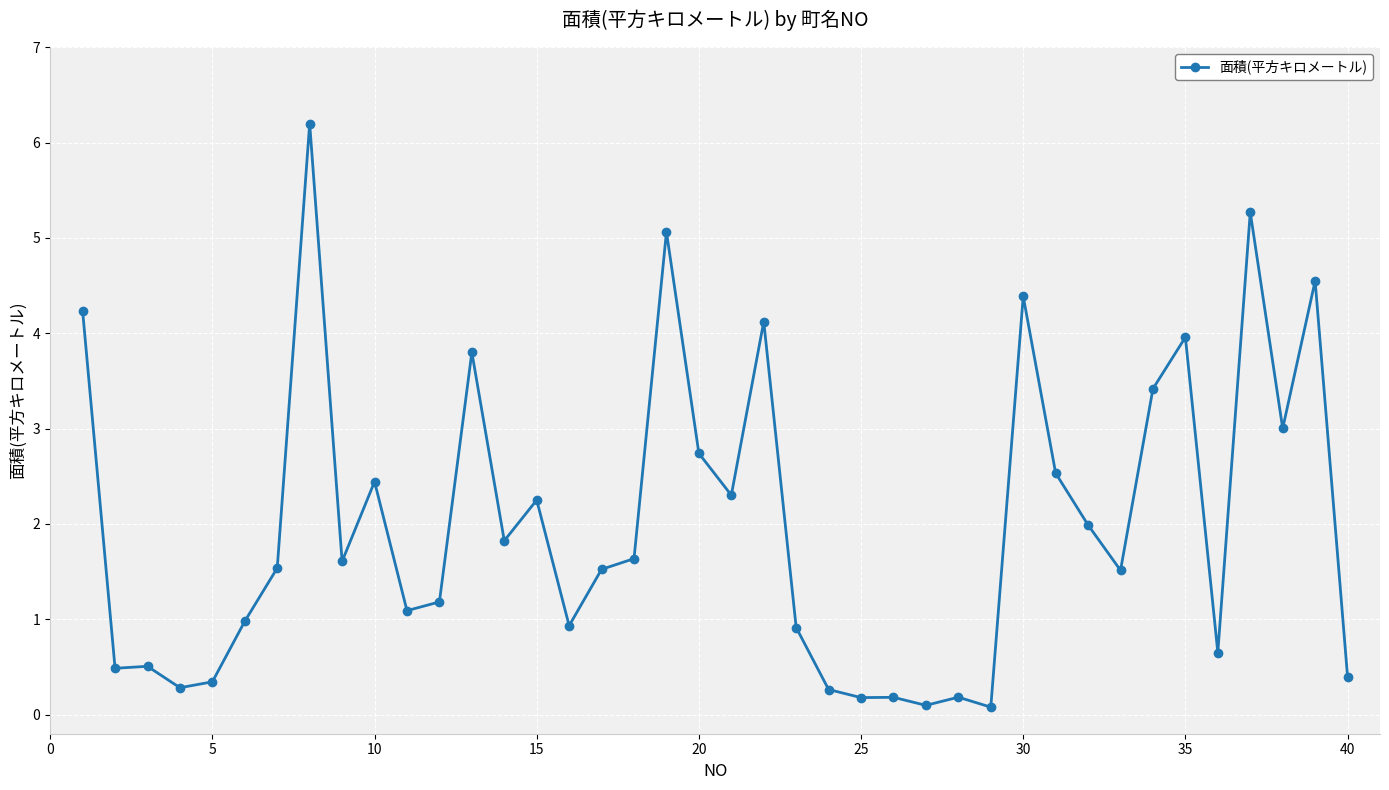

What is the value of the 2nd point from the left?

0.5